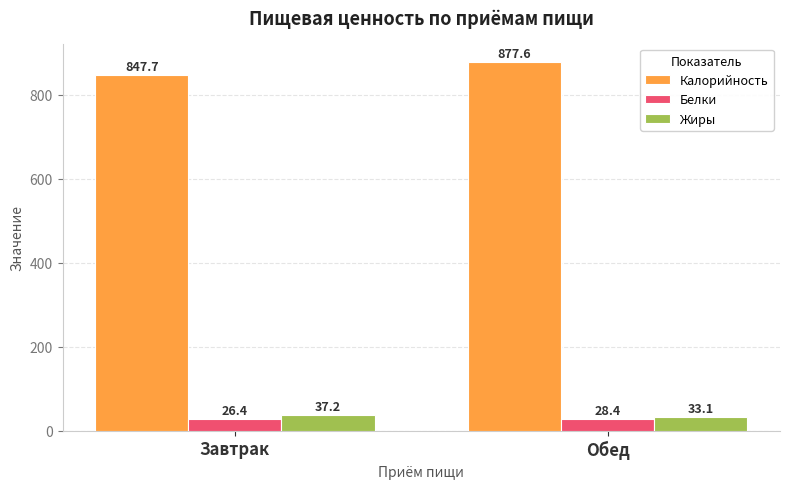

What is the highest value of the Белки series?

28.4